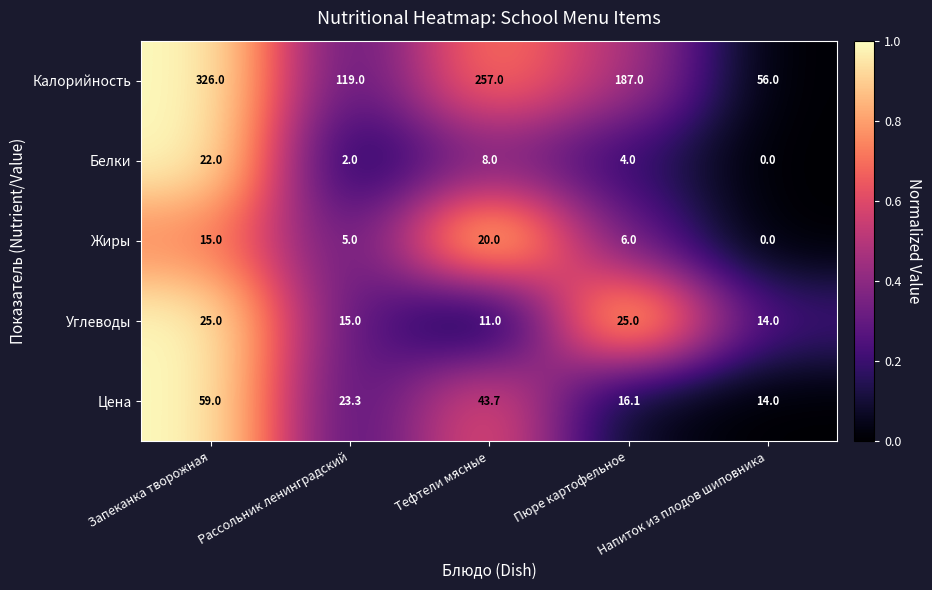

Which series has the largest total across all categories?

Калорийность